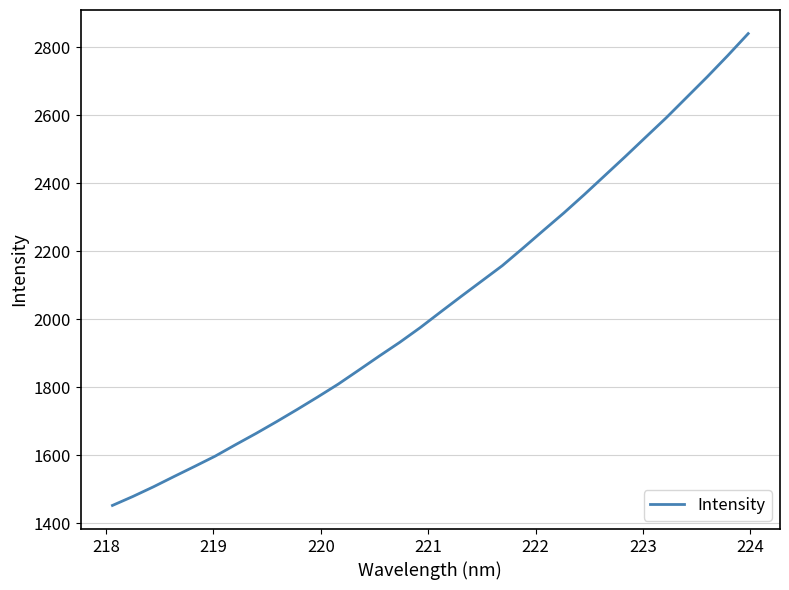

What is the greatest value displayed?

2839.6